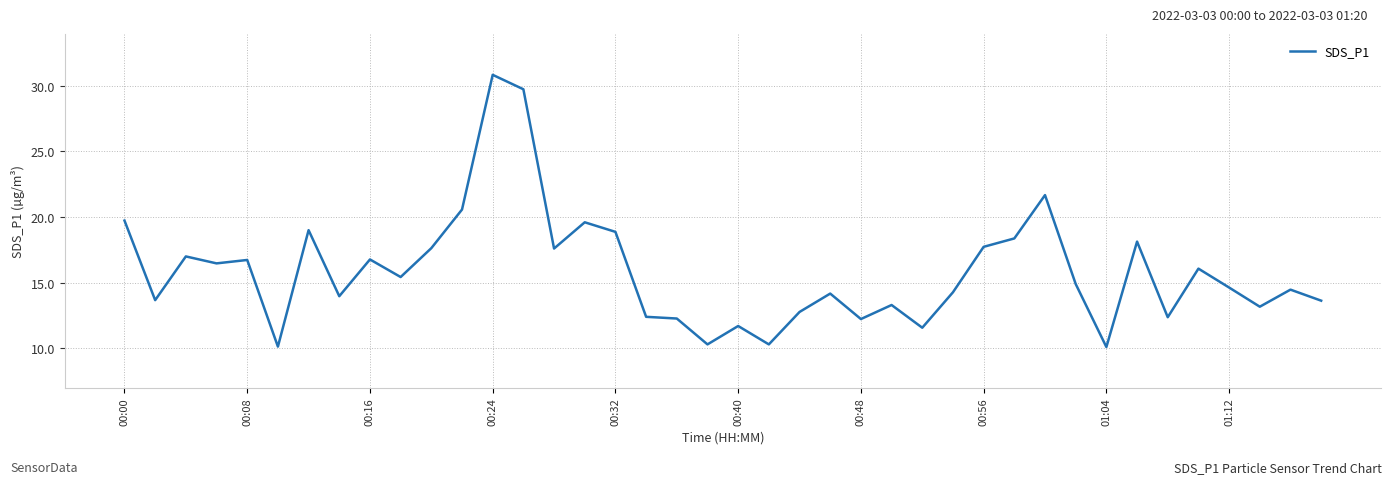

What is the greatest value displayed?

30.8